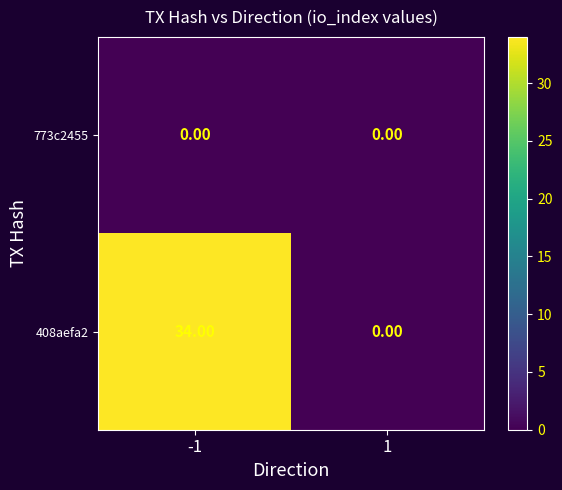

Rank the series by their average value, from highest to lowest.

408aefa2, 773c2455